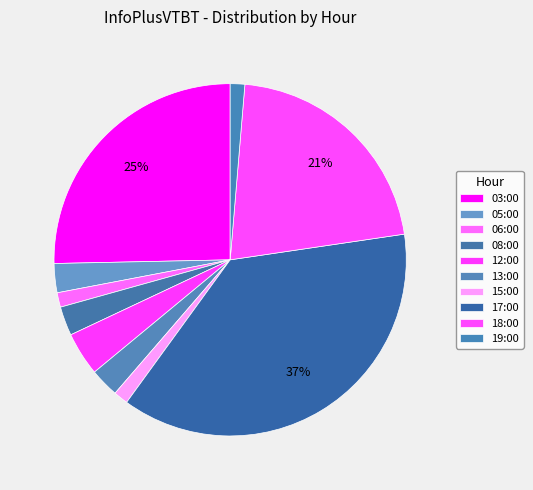

Count the number of slices in the pie.

10